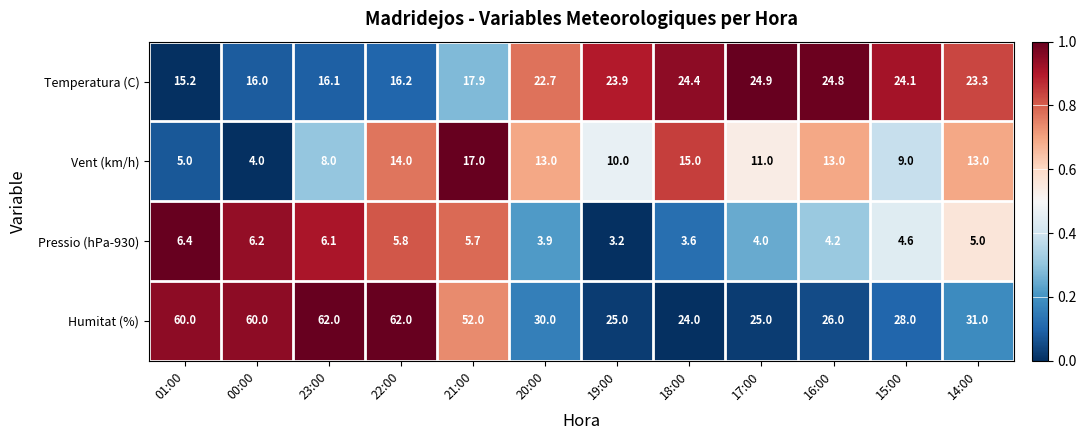

Which label corresponds to the smallest value in the chart?

19:00